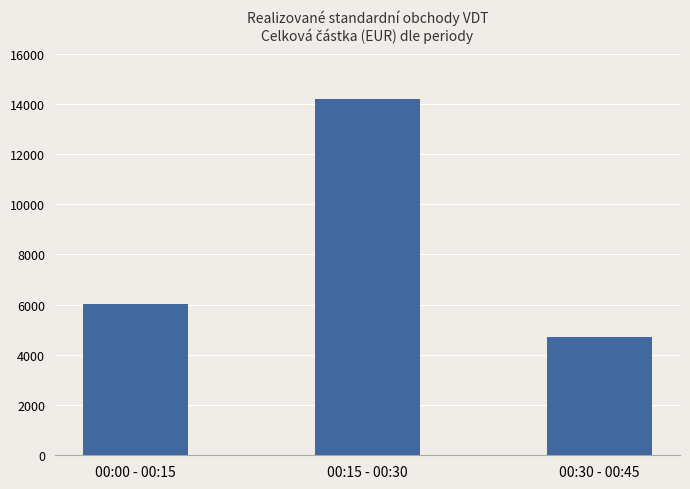

What is the smallest value displayed?

4700